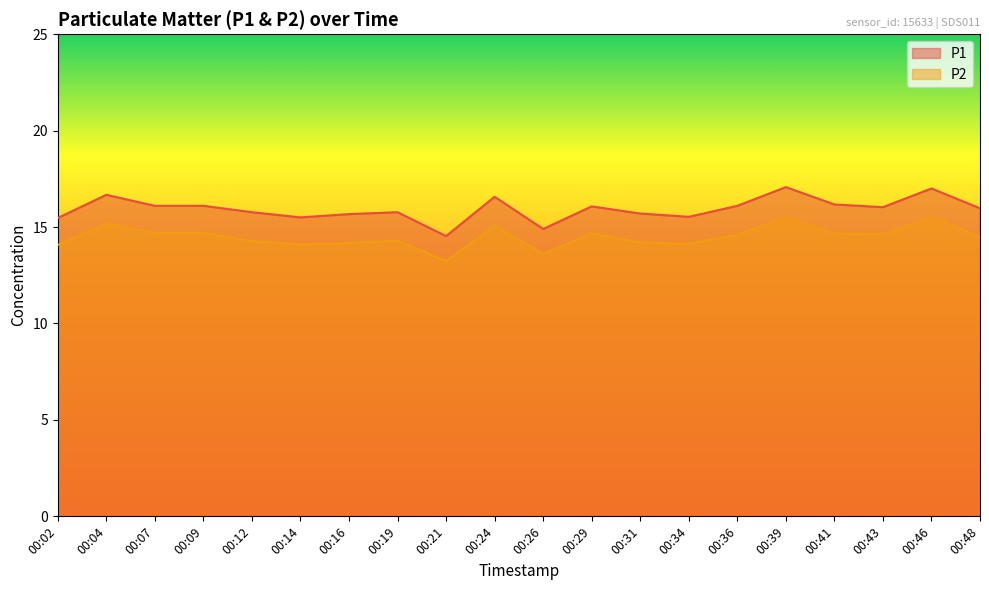

What is the sum of the P2 values at 00:12 and 00:02?

28.3